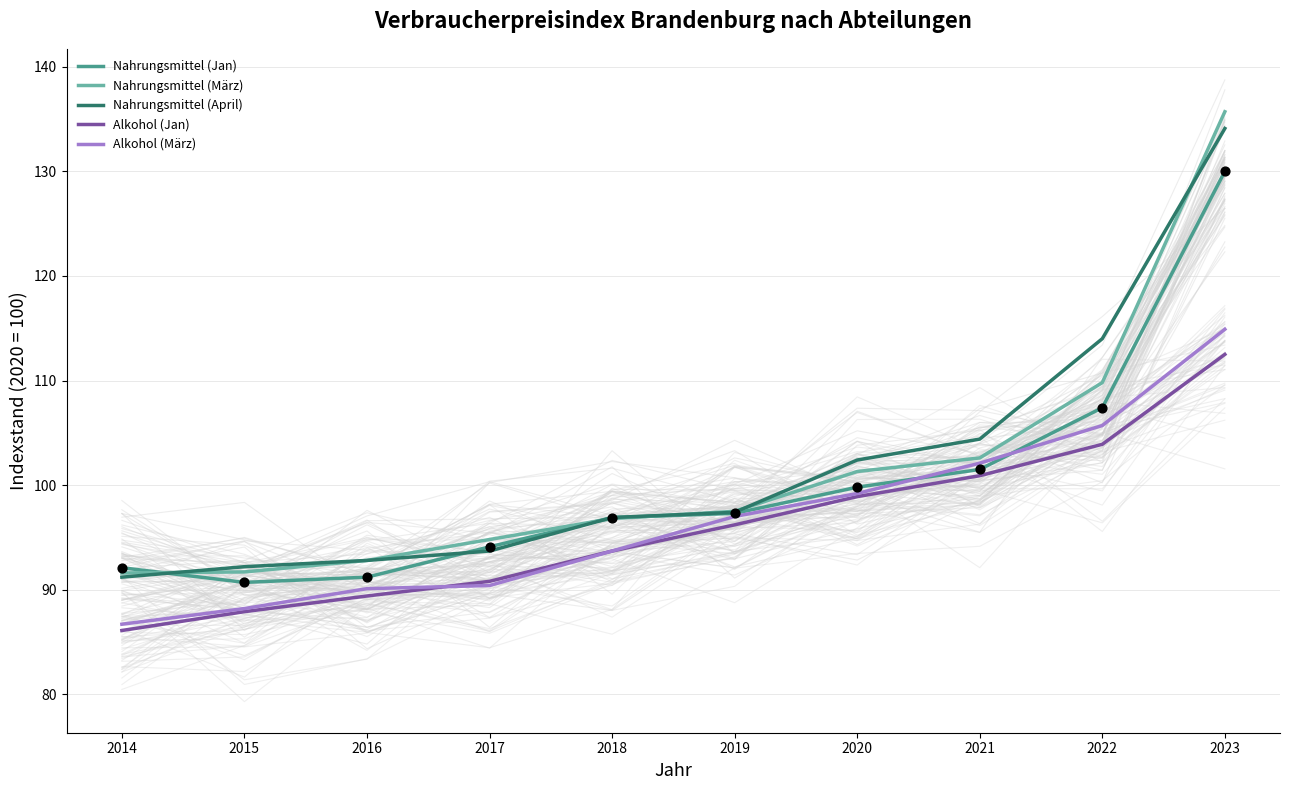

What is the total value across all series at 2016?

456.3